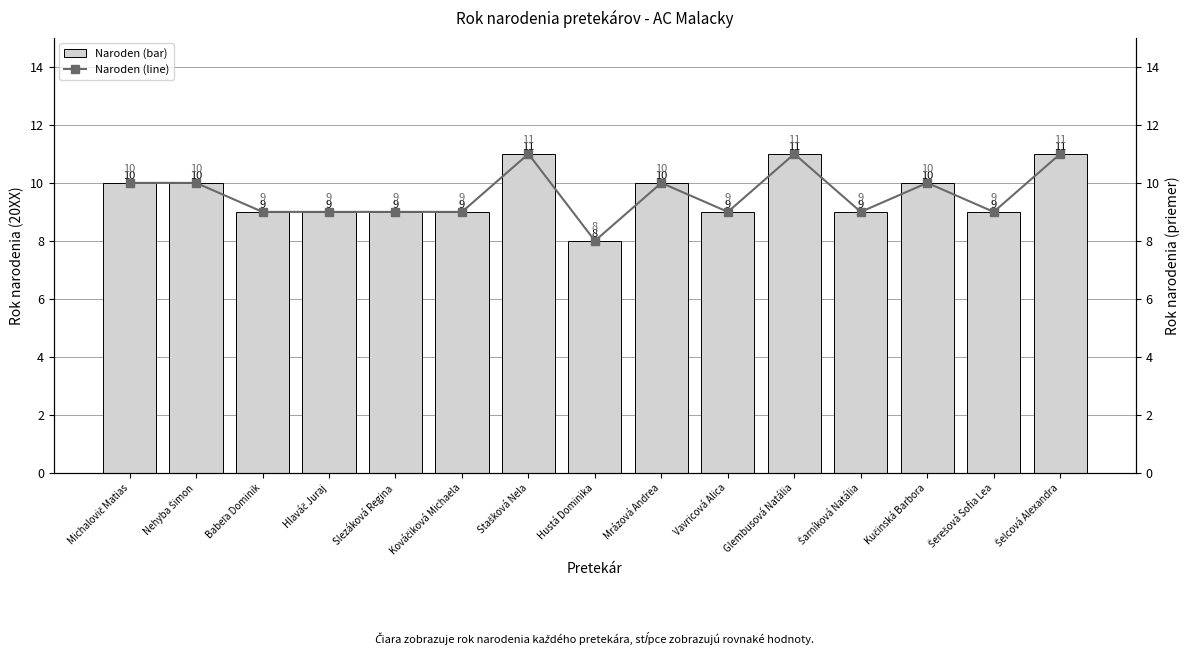

What is the average value of the Naroden (bar) series?

10